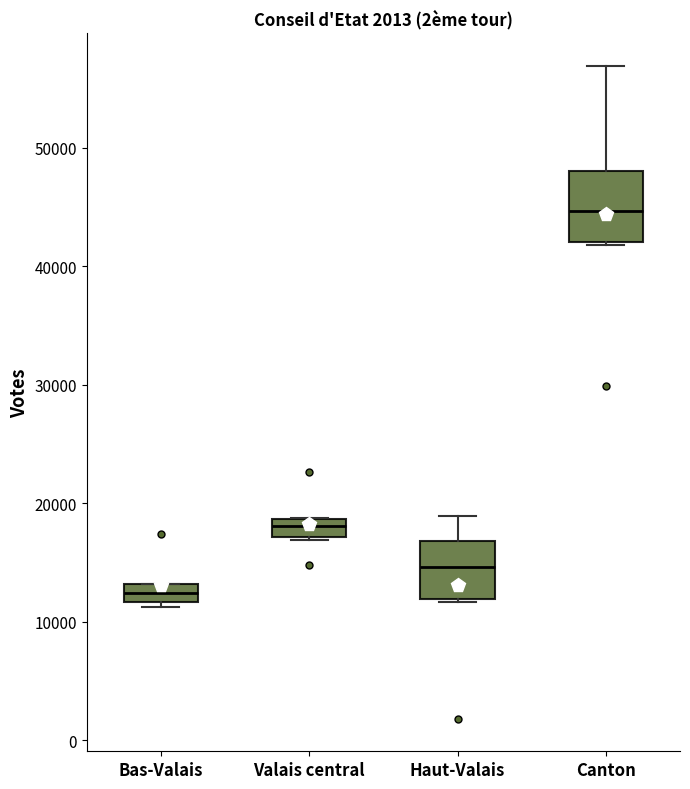

Reading left to right, read every box against the y-axis: the position of its median line, the range the box covers, and the ends of its whiskers. The values are not printed on the chart, so give them approximately, as read against the axis.

Bas-Valais: median 12000 (inside the box), box 12000 to 13000, whiskers 11000 to 13000
Valais central: median 18000, box 17000 to 19000, whiskers 17000 to 19000
Haut-Valais: median 15000, box 12000 to 17000, whiskers 12000 to 19000
Canton: median 45000, box 42000 to 48000, whiskers 42000 to 57000